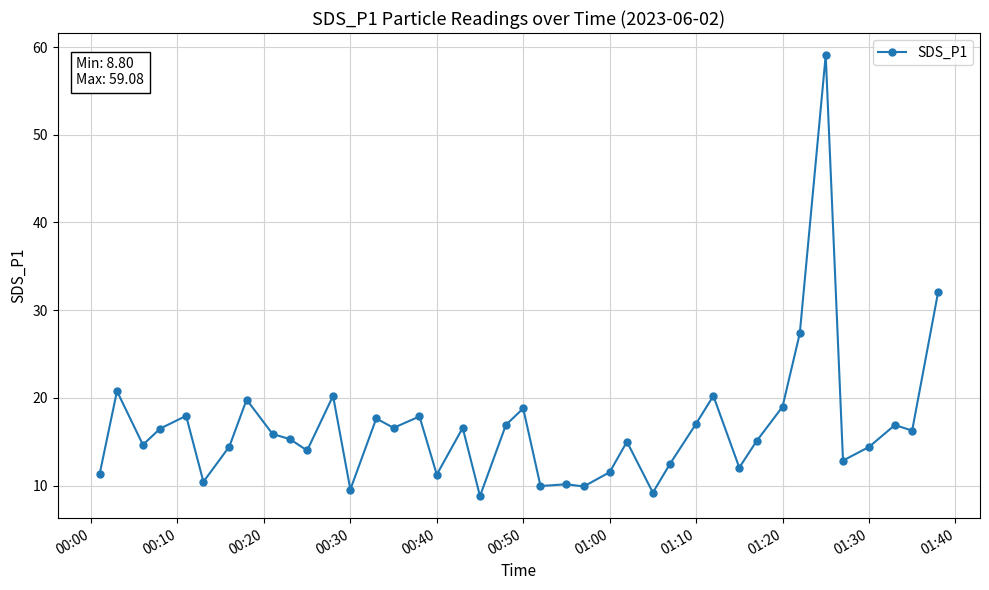

What is the maximum value shown in the chart?

59.1